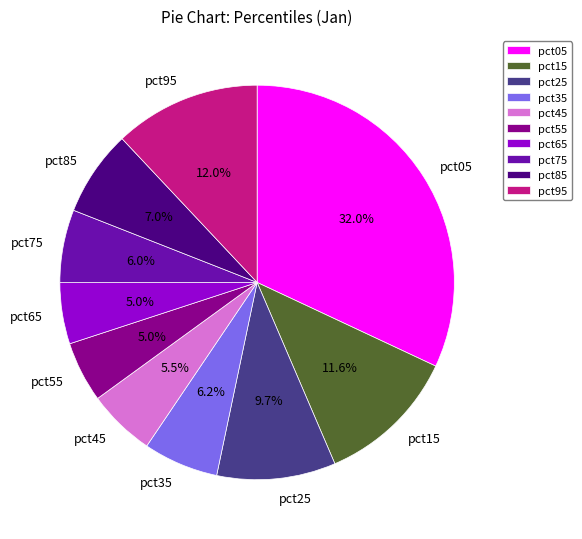

True or false: pct75 accounts for 6% of the total.

True